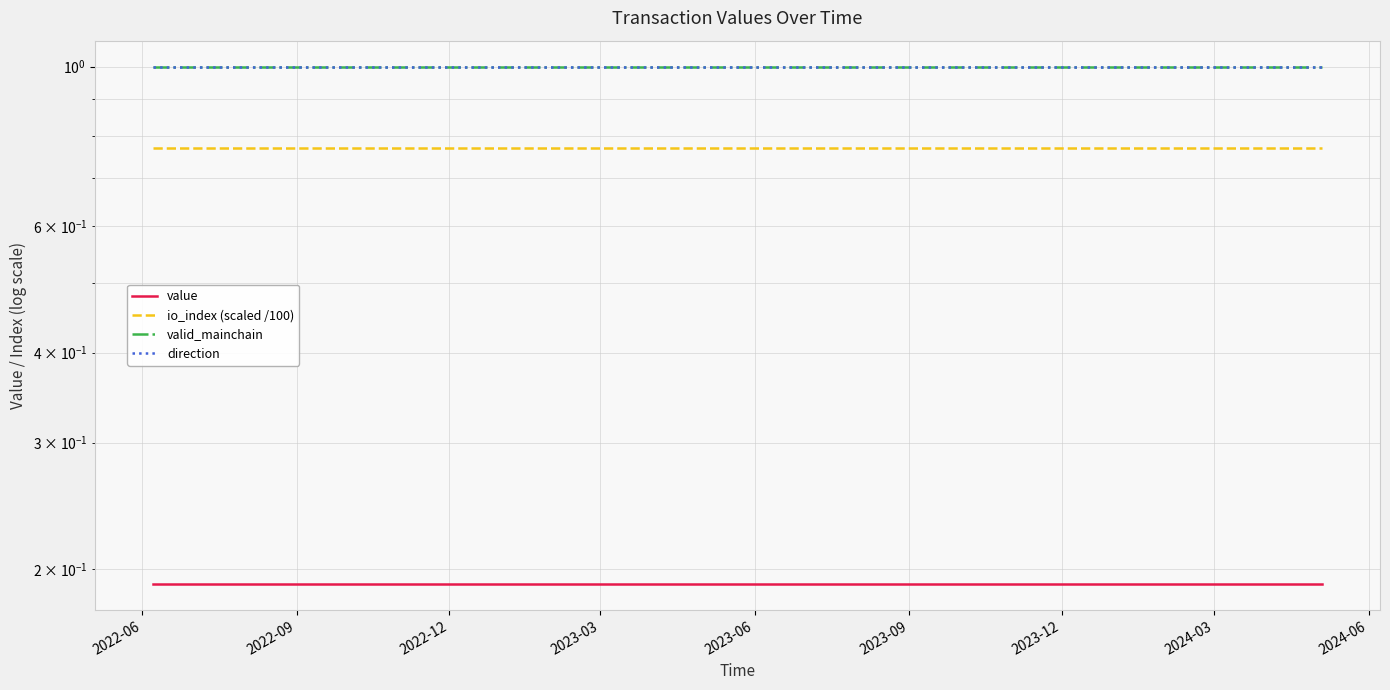

At 2023-06, list the series in order from largest to smallest.

valid_mainchain, direction, io_index (scaled /100), value